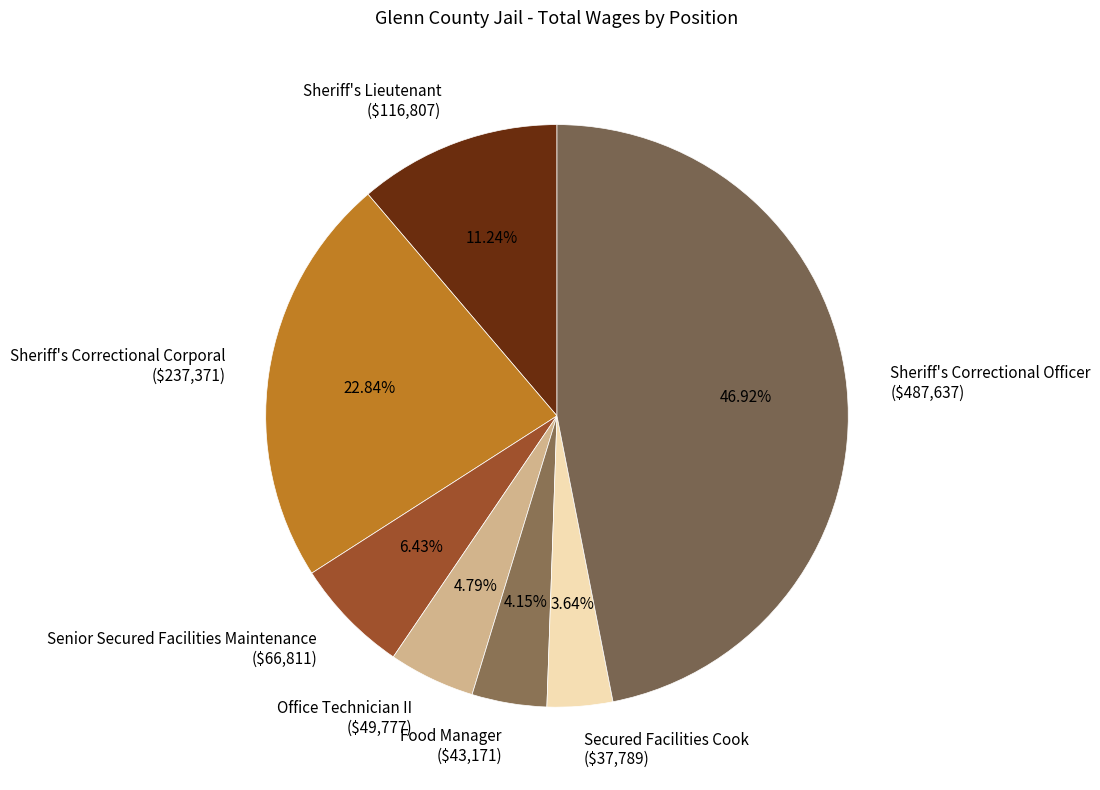

Does any single category account for the majority?

No